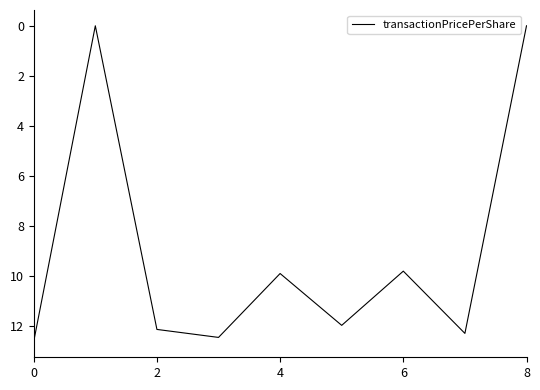

What is the difference between the maximum and minimum values?

12.6